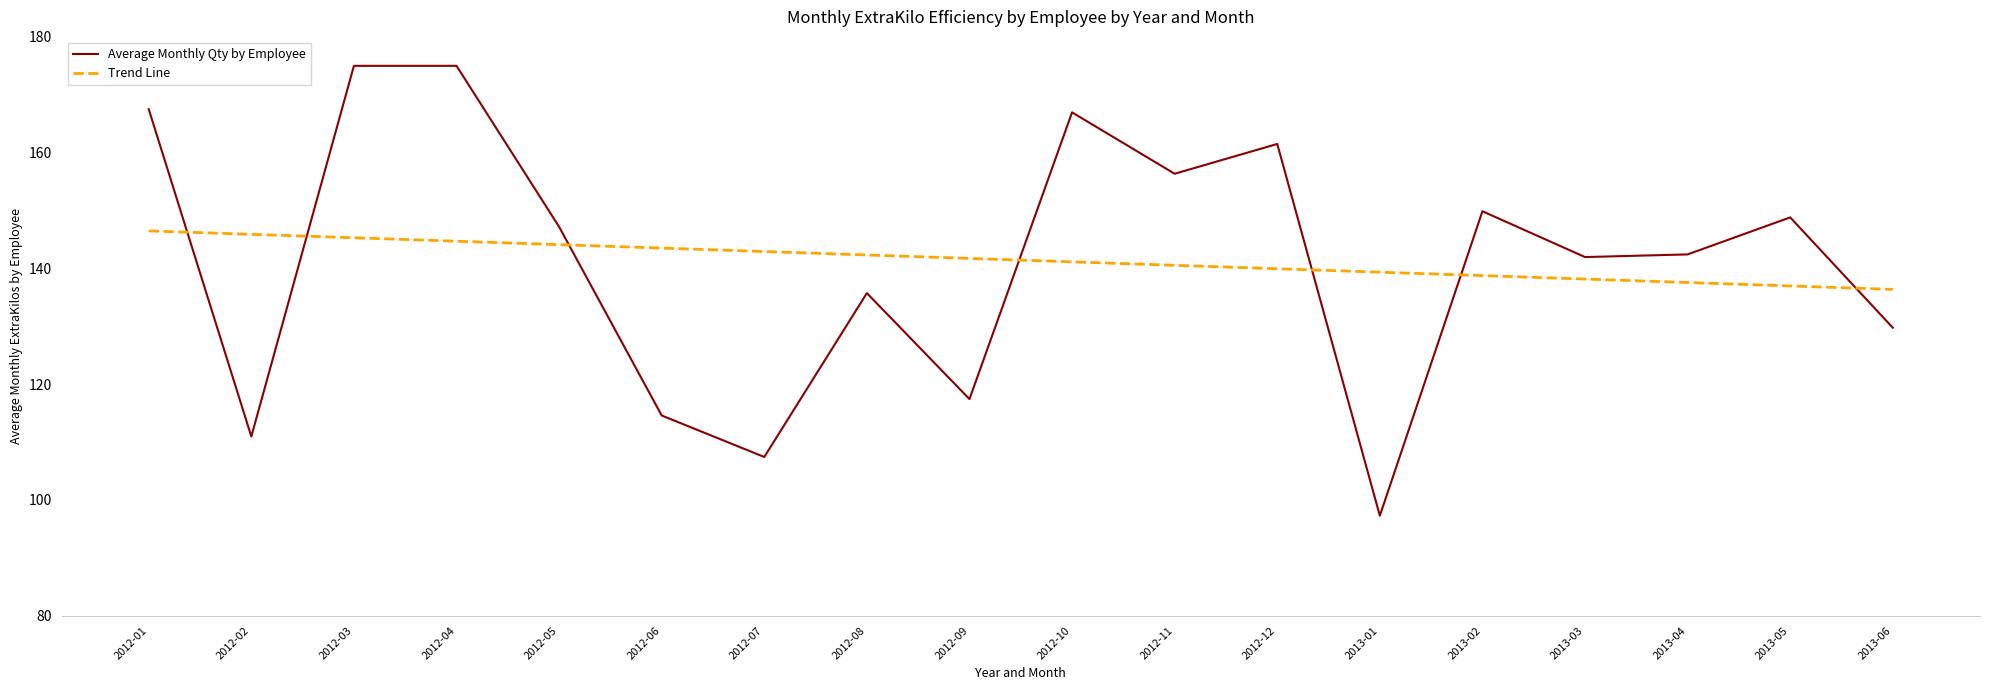

What is the minimum value shown in the chart?

97.3